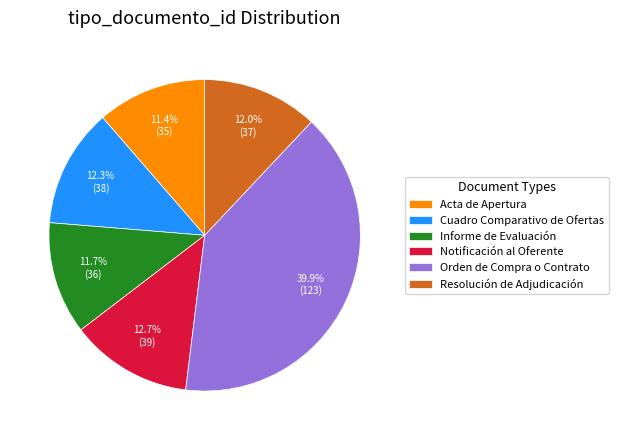

How much of the chart is everything except Resolución de Adjudicación?

88.0%